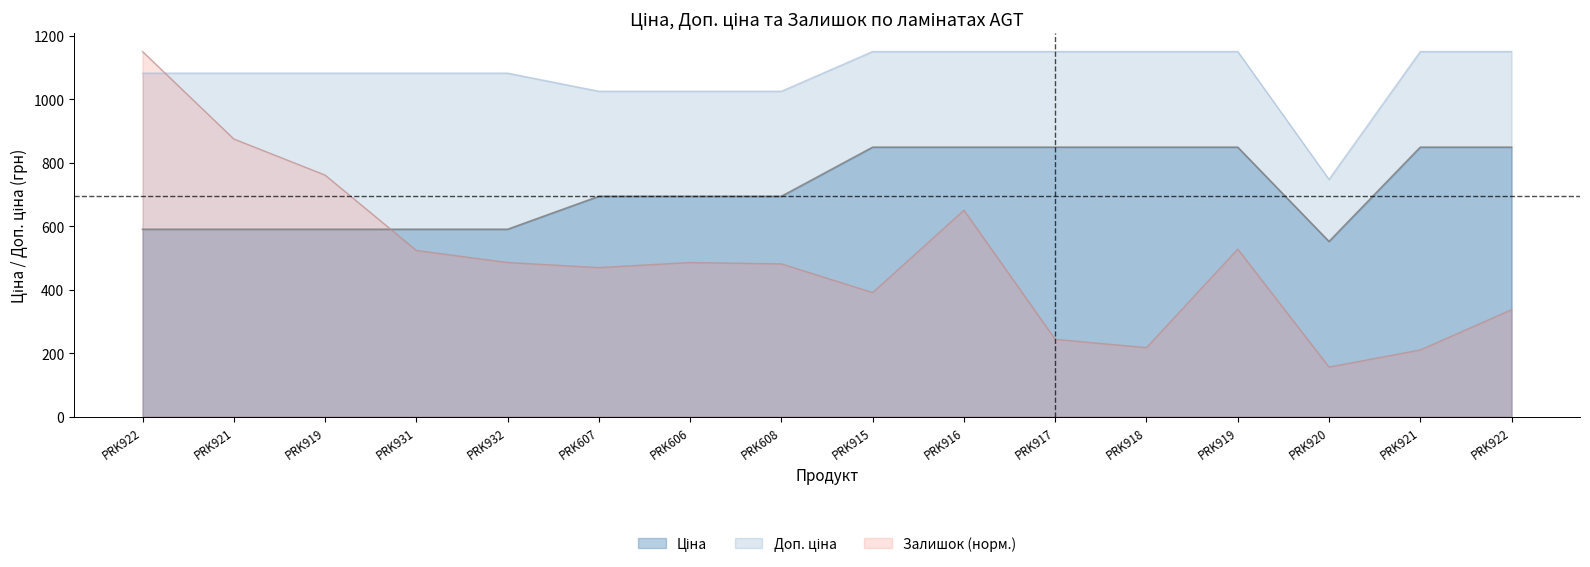

Is the value of Залишок at PRK921 greater than the value of Ціна at PRK915?

Yes